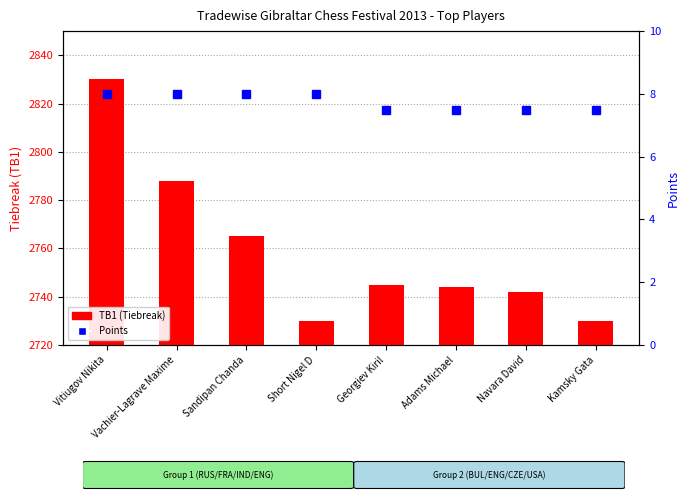

What is the difference between the Points values at Kamsky Gata and Vachier-Lagrave Maxime?

0.5